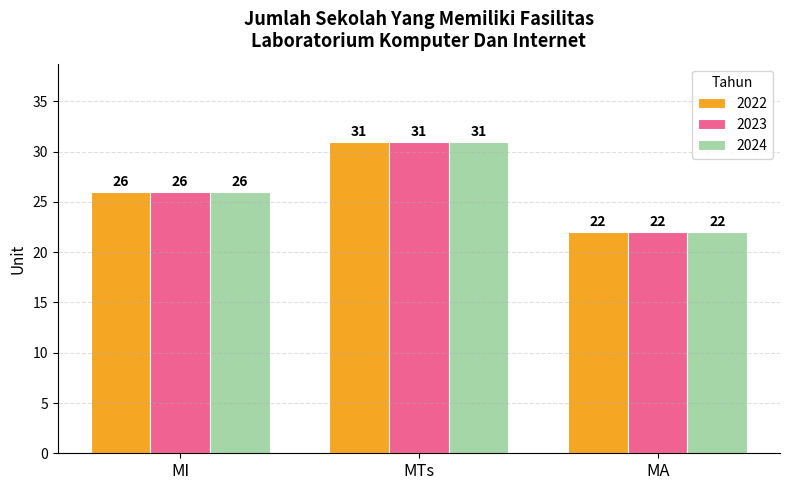

Are the bars grouped side by side (vs. stacked)?

Yes